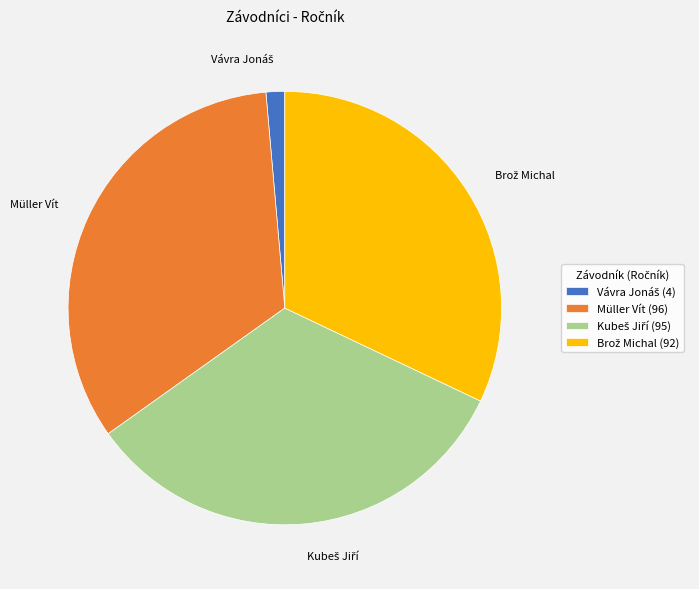

Is there a majority slice in this chart?

No